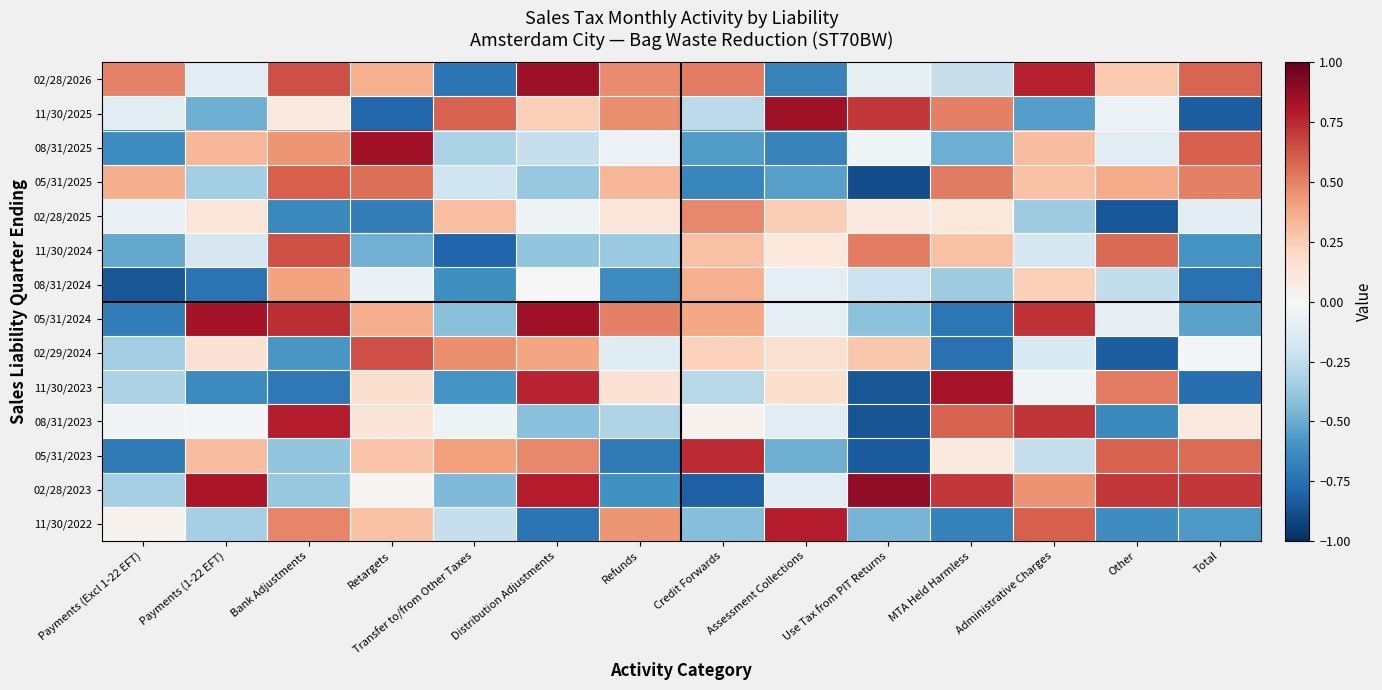

At which category does the chart reach its minimum across all series?

Use Tax from PIT Returns